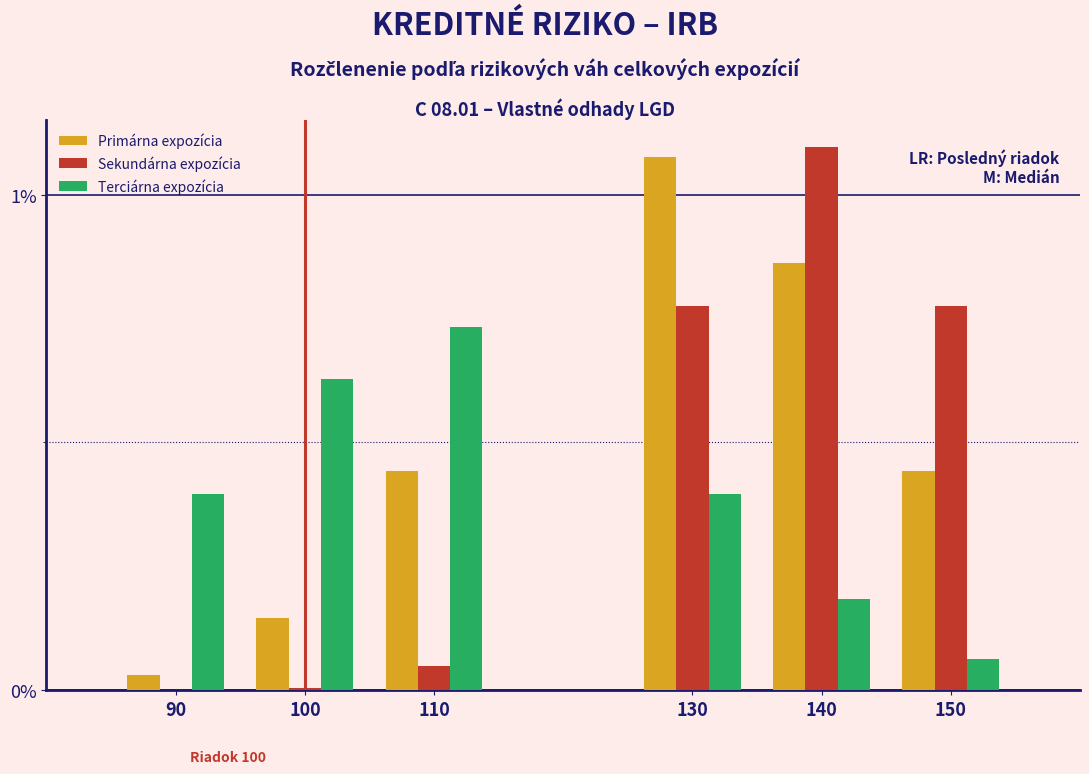

Which series changed the most between 110 and 130?

Sekundárna expozícia